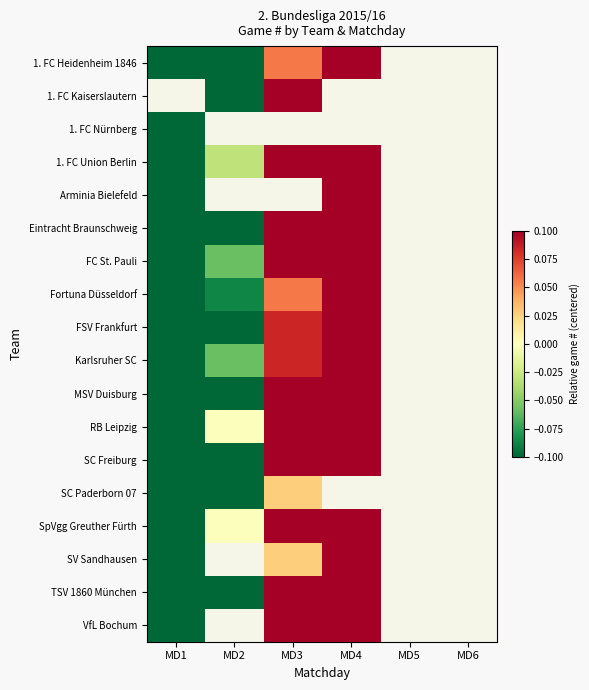

What is the maximum value for Karlsruher SC?

0.4